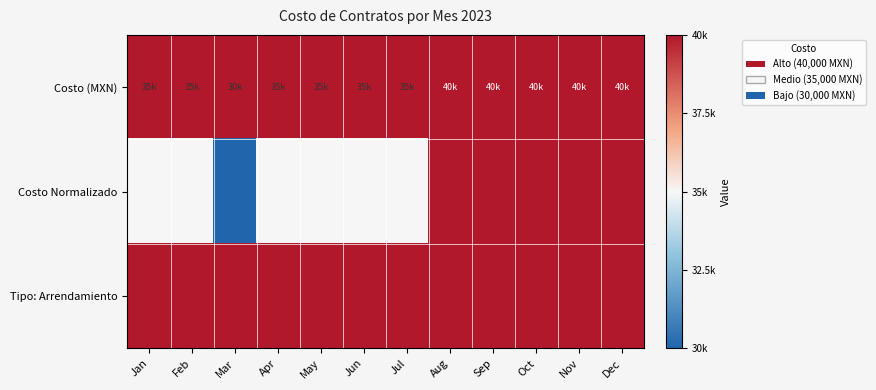

Reading right to left, list all the values displayed in this chart.

Costo (MXN): Dec=40000.0	Nov=40000.0	Oct=40000.0	Sep=40000.0	Aug=40000.0	Jul=35000.0	Jun=35000.0	May=35000.0	Apr=35000.0	Mar=30000.0	Feb=35000.0	Jan=35000.0
Costo Normalizado: Dec=1.0	Nov=1.0	Oct=1.0	Sep=1.0	Aug=1.0	Jul=0.5	Jun=0.5	May=0.5	Apr=0.5	Mar=0.0	Feb=0.5	Jan=0.5
Tipo: Arrendamiento: Dec=1.0	Nov=1.0	Oct=1.0	Sep=1.0	Aug=1.0	Jul=1.0	Jun=1.0	May=1.0	Apr=1.0	Mar=1.0	Feb=1.0	Jan=1.0